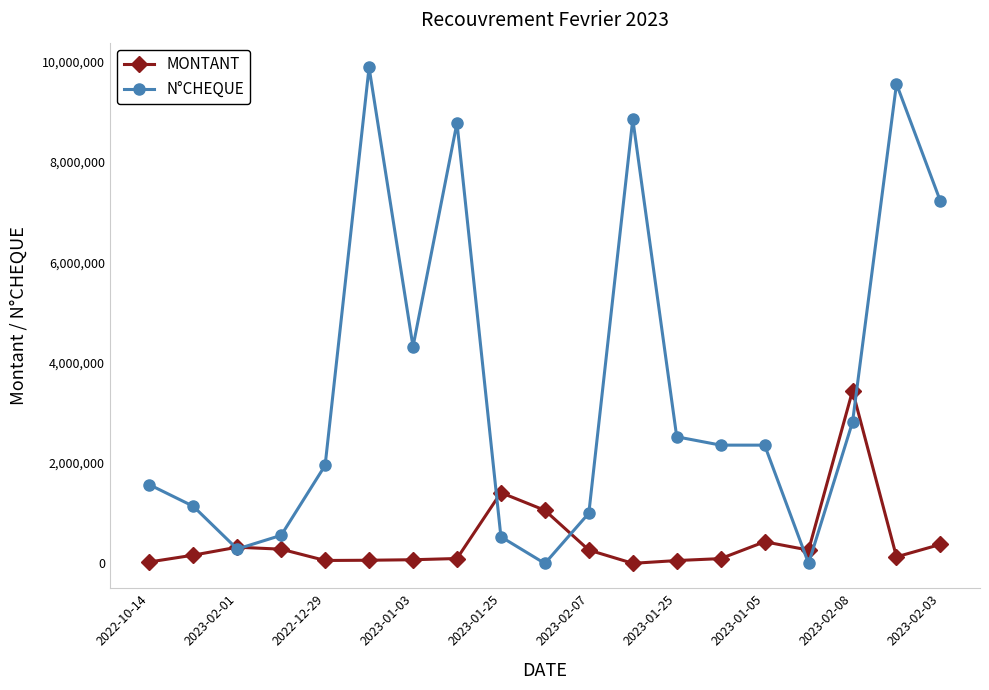

List the series in order of their peak value, lowest first.

MONTANT, N°CHEQUE